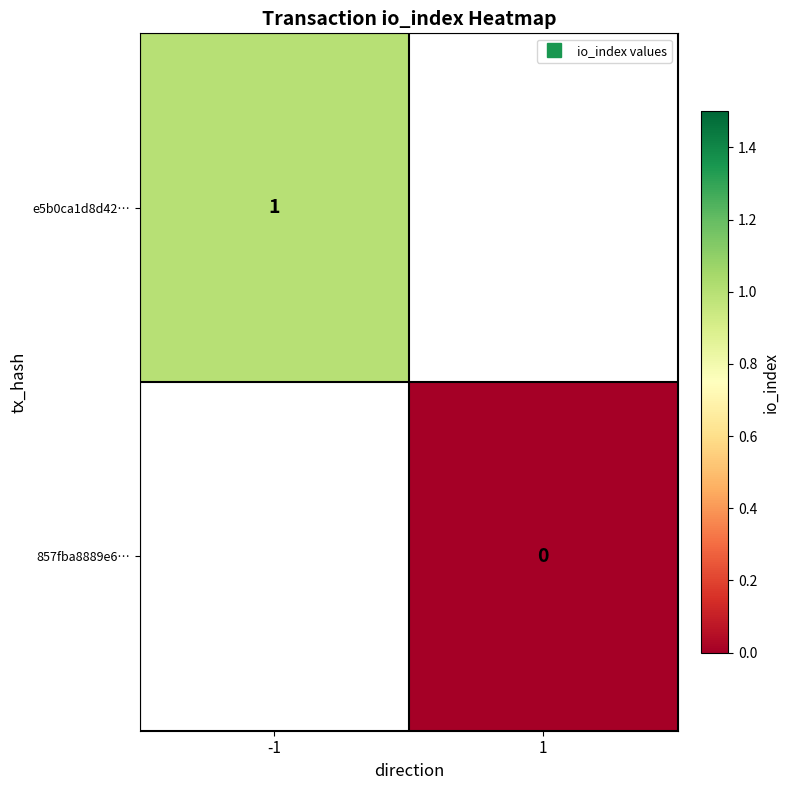

Rank the categories by 857fba8889e6… value from lowest to highest.

-1, 1